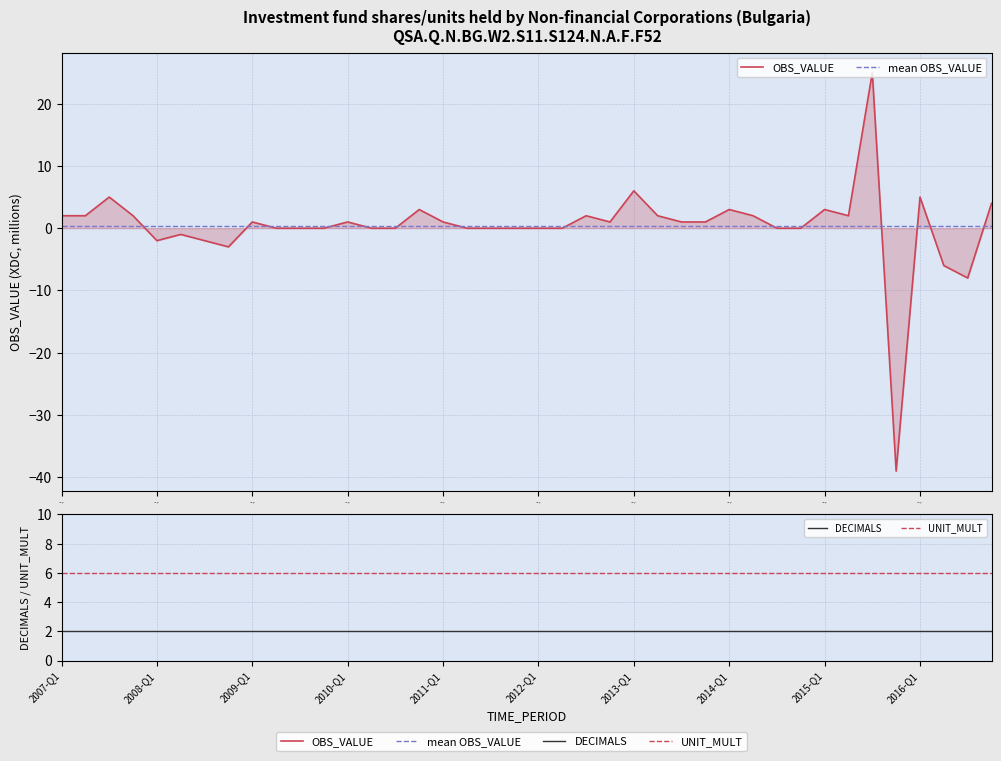

Where is the first local minimum for OBS_VALUE?

2008-Q1